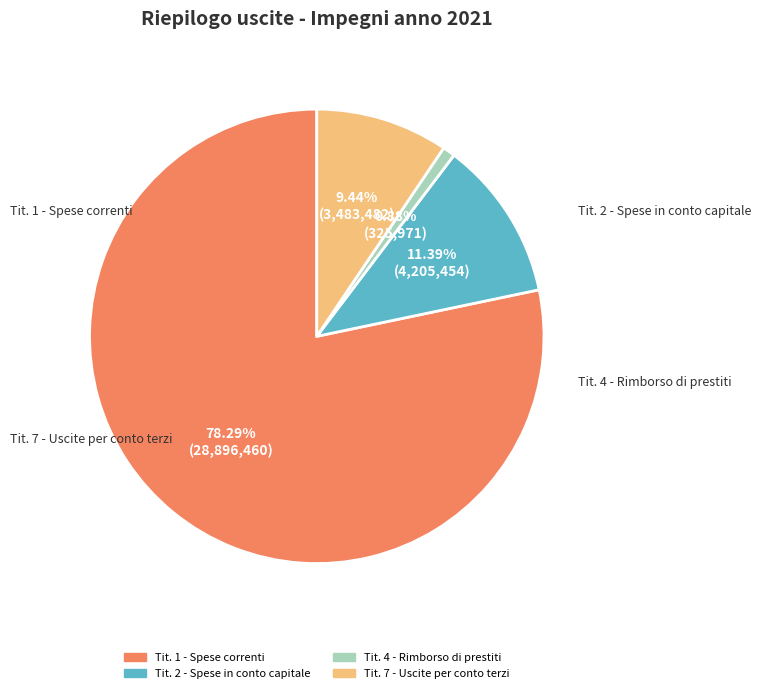

Which category has the biggest portion of the pie?

Tit. 1 - Spese correnti